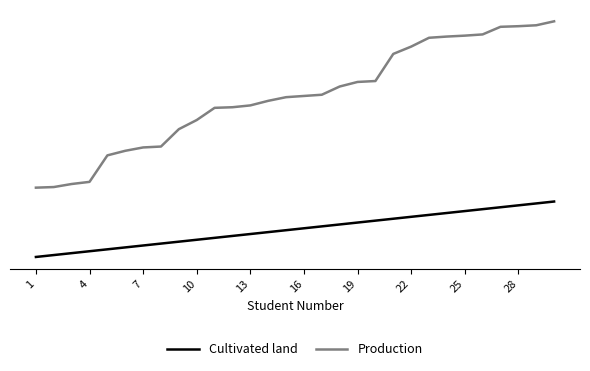

Is this an area chart (filled region under the line)?

No